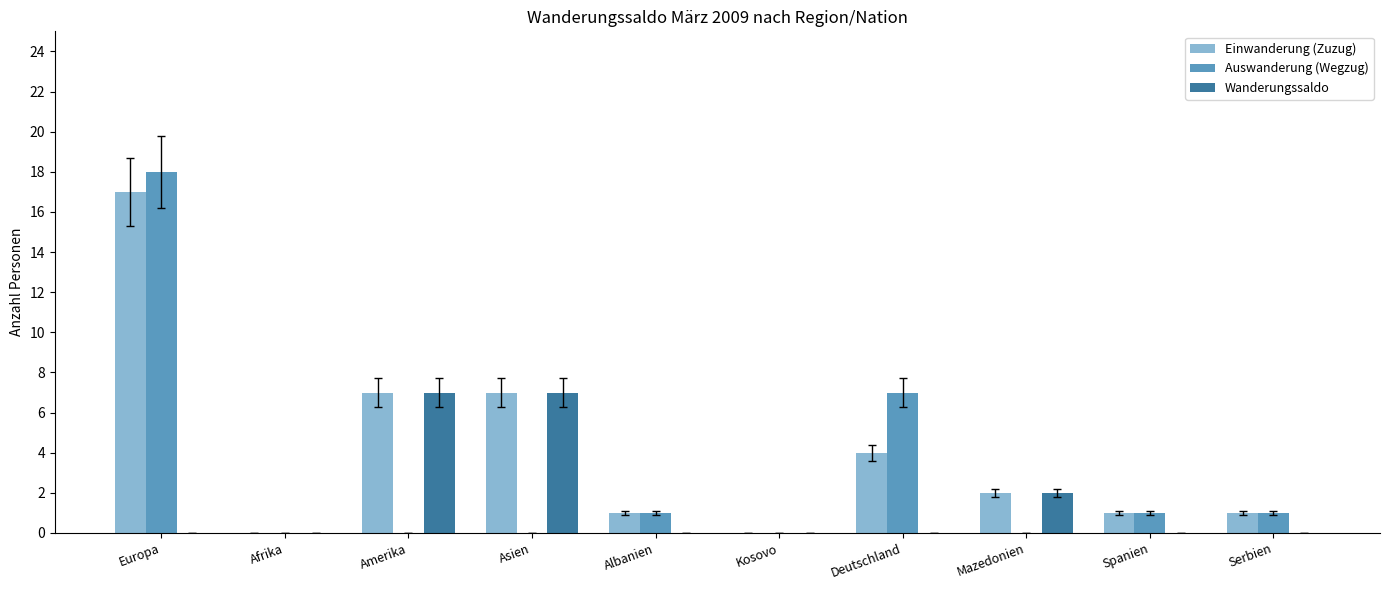

What are all the series names shown in the legend?

Einwanderung (Zuzug), Auswanderung (Wegzug), Wanderungssaldo